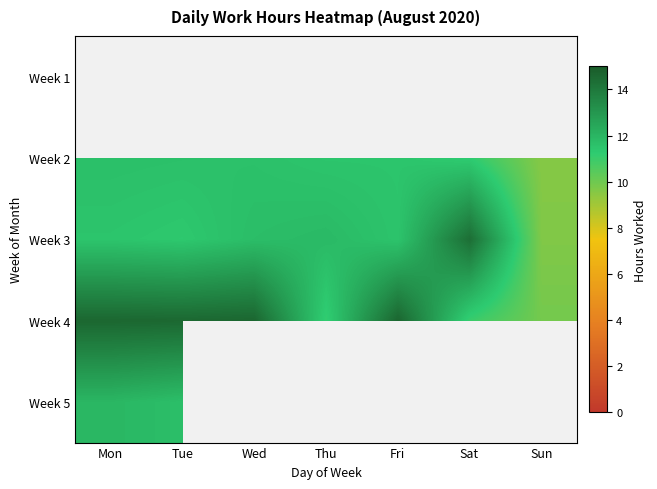

At which category does the chart reach its peak across all series?

Fri